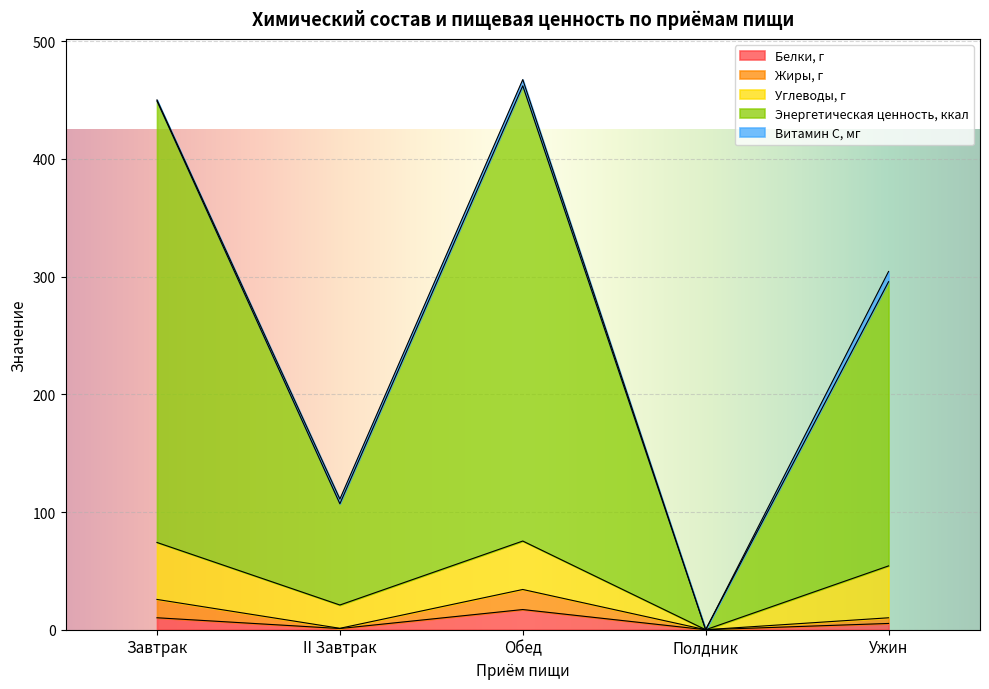

How many interior local valleys does the Жиры, г series have?

2